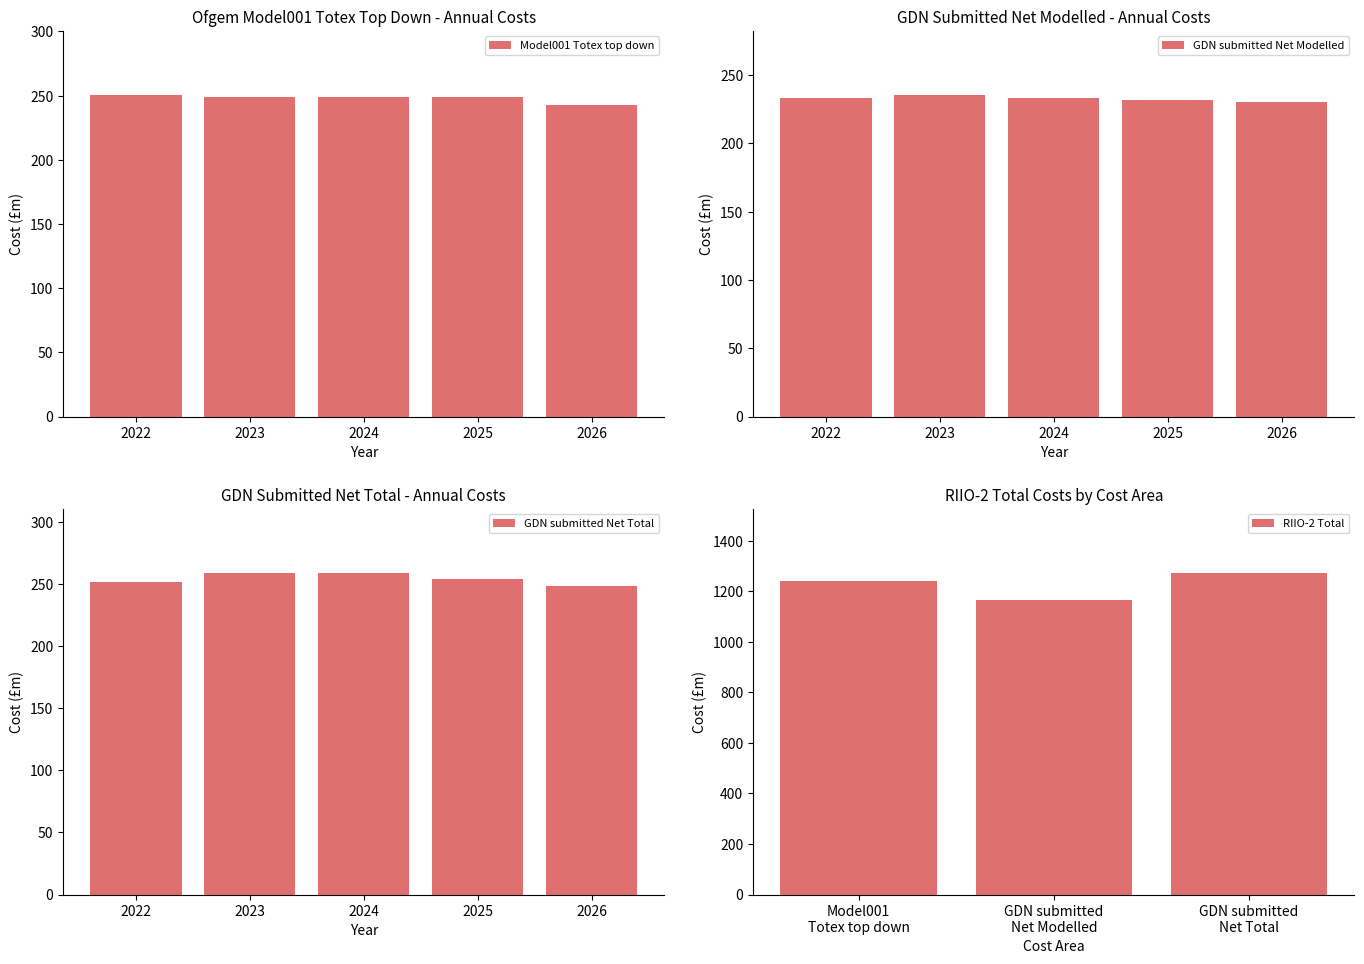

List the labels in order of value, smallest first.

GDN submitted Net Modelled, Model001 Totex top down, GDN submitted Net Total